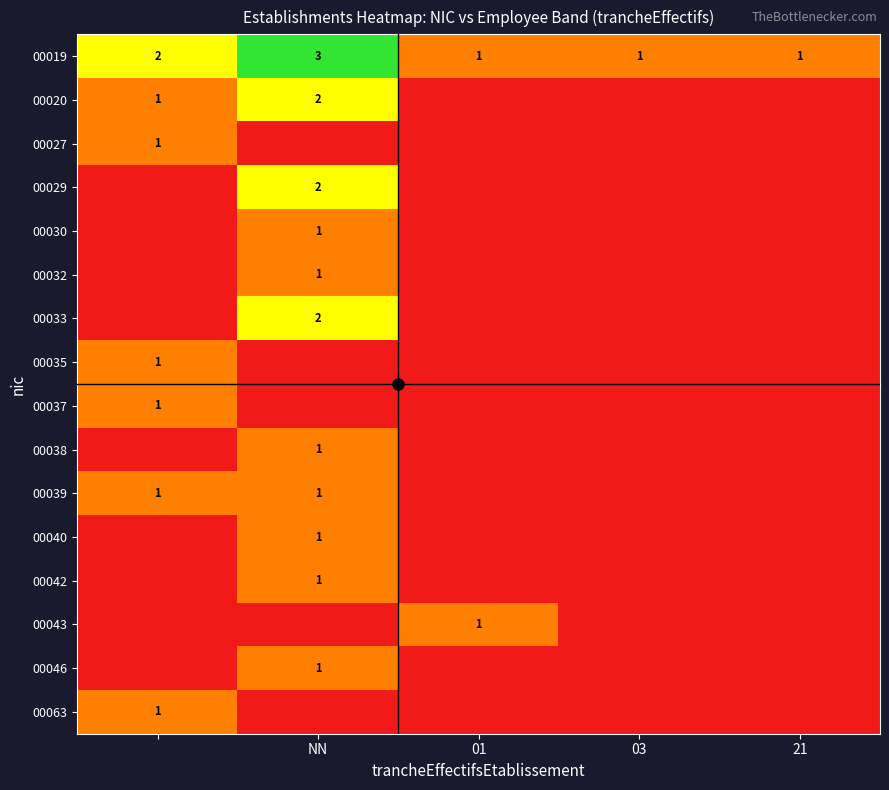

What is the sum of all 00019 values?

8